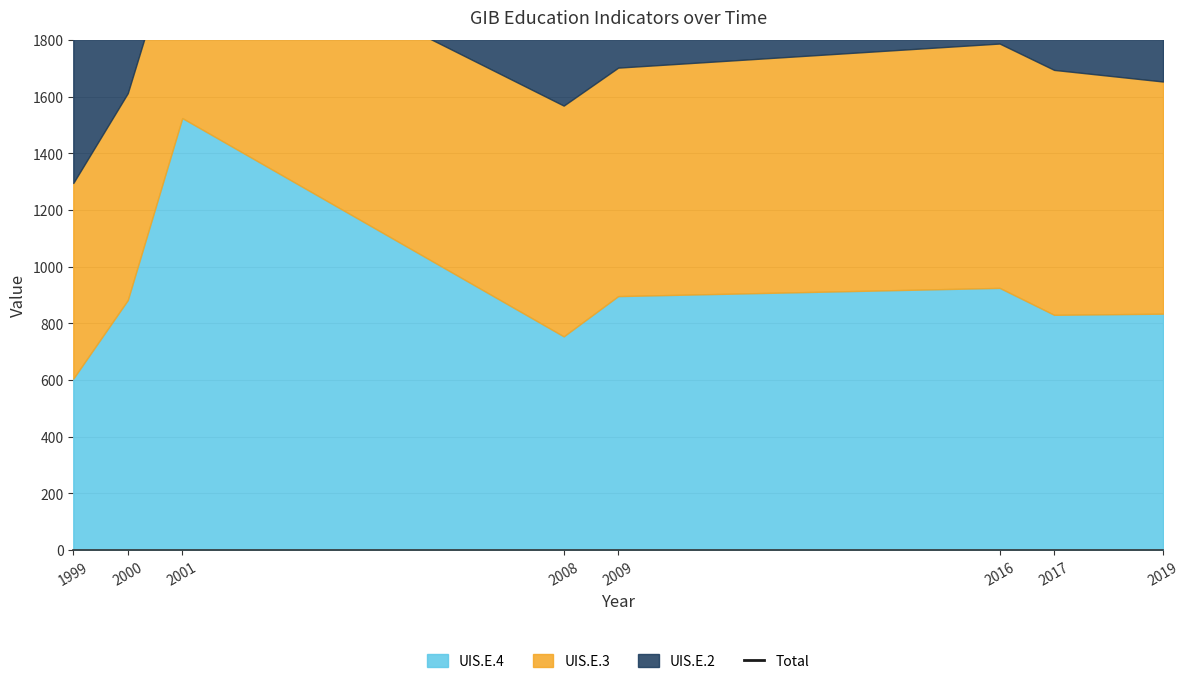

Which category has the lowest value across all series?

1999